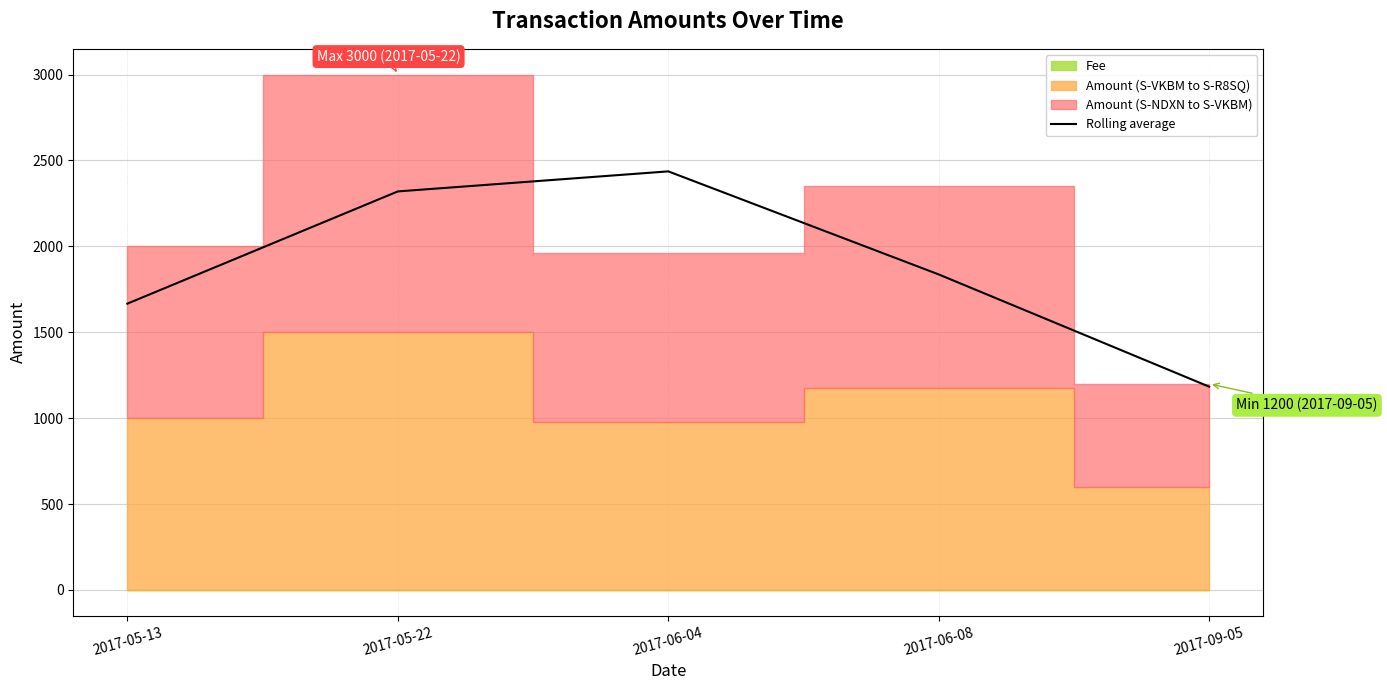

Rank the categories by value from lowest to highest.

2017-09-05, 2017-05-13, 2017-06-08, 2017-05-22, 2017-06-04